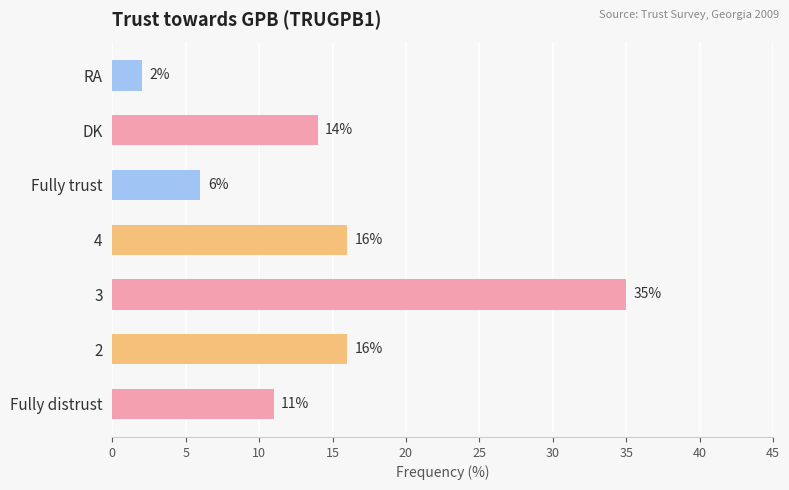

What is the difference between the maximum and minimum values?

33